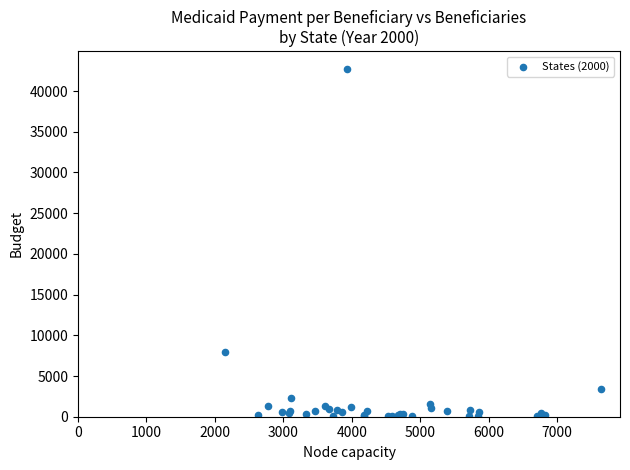

What Y value in the scatter plot is closest to 21412?

7915